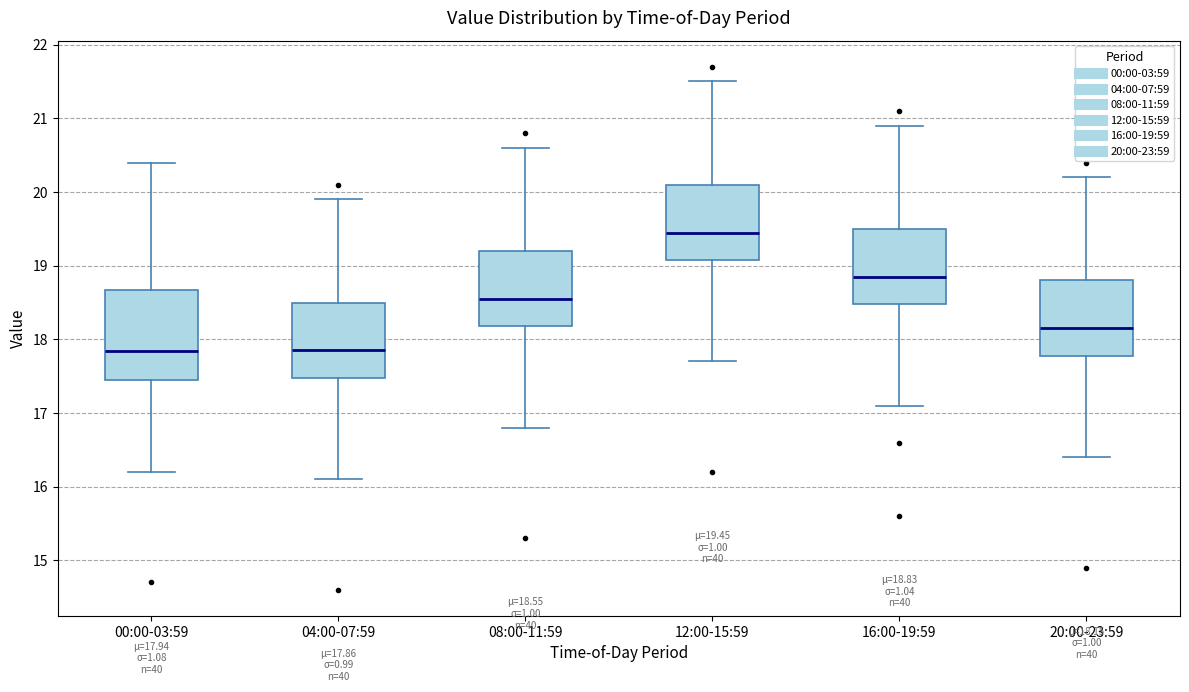

Which box's median line is the highest?

12:00-15:59